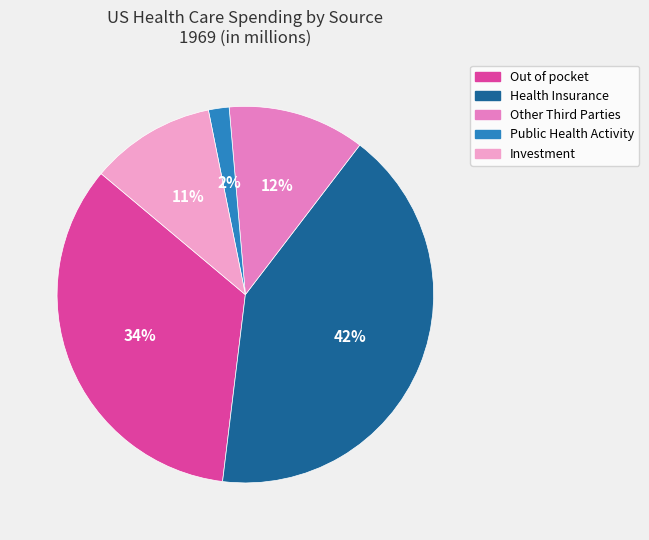

What is the largest slice in the pie chart?

Health Insurance